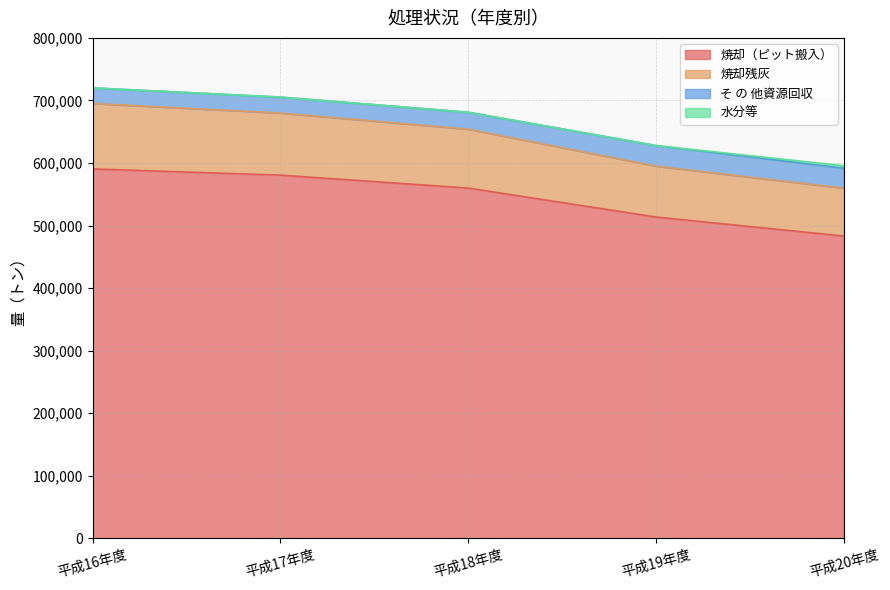

Does the chart display data point markers on the line(s)?

No